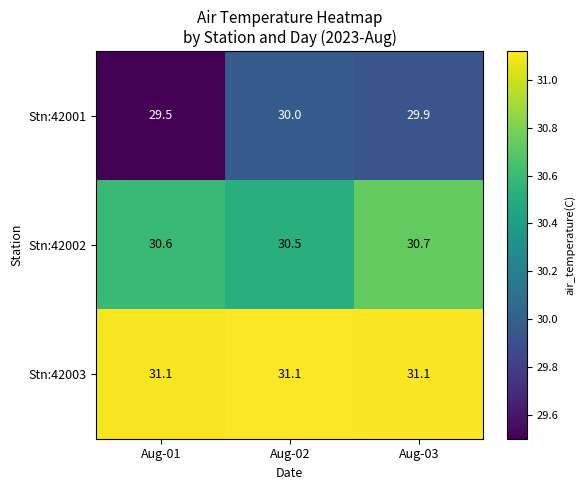

What is the sum of the Stn:42002 values at Aug-01 and Aug-03?

61.3